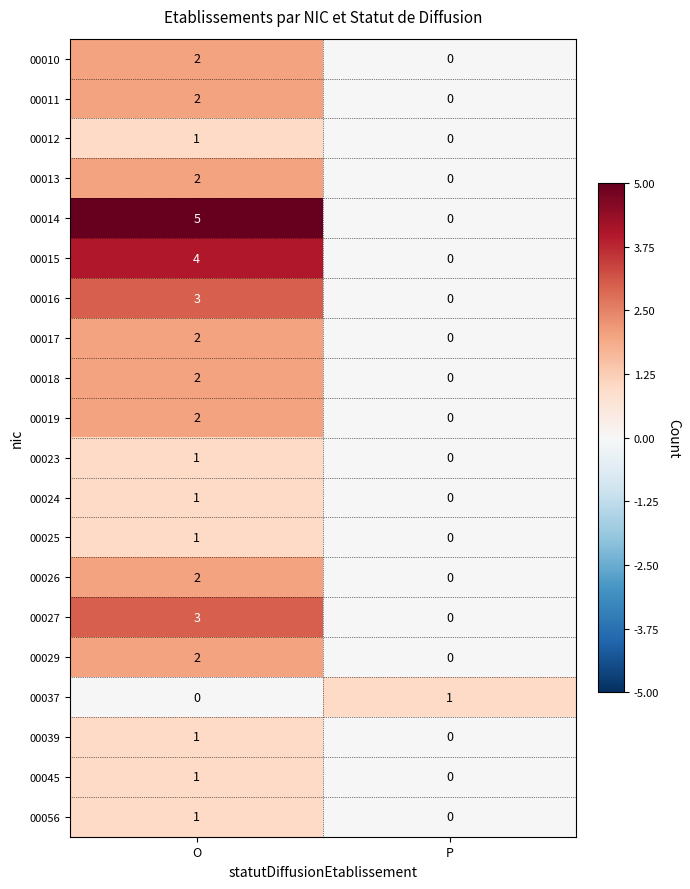

Count the number of data series in this chart.

20